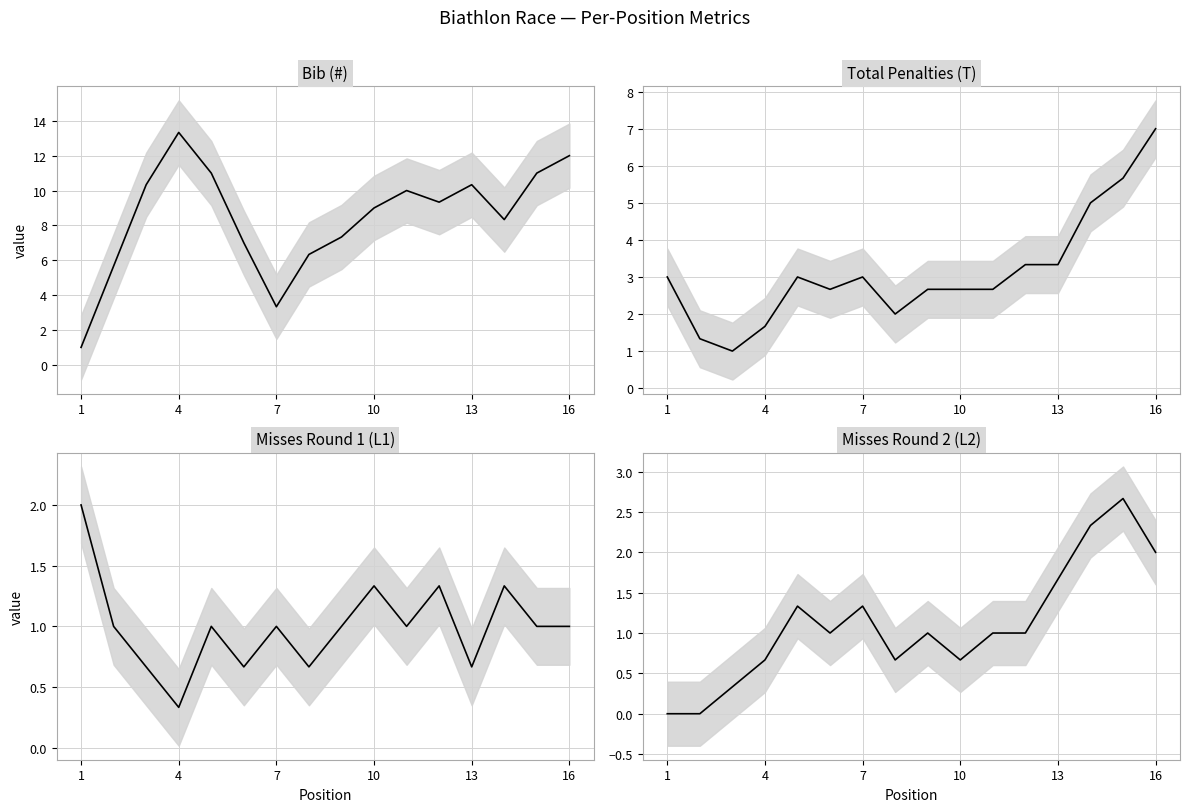

In Misses Round 2 (L2), how many points are lower than both neighbors (excluding endpoints)?

3